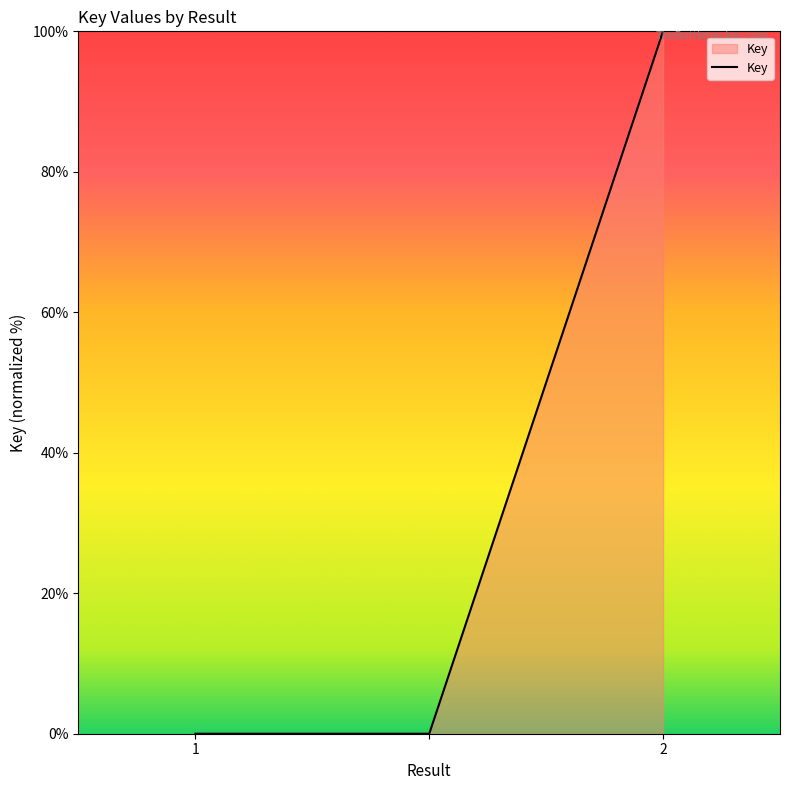

Count the number of data series in this chart.

1